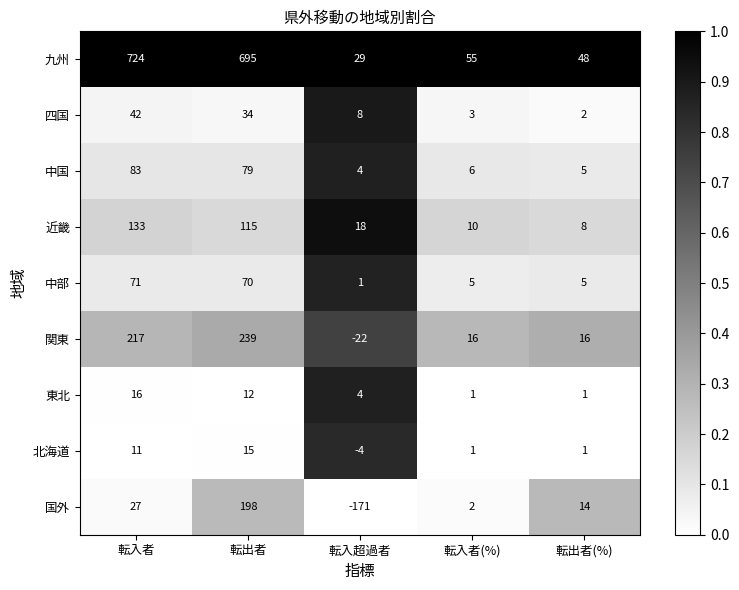

At which label does 中部 first exceed 5?

転入者